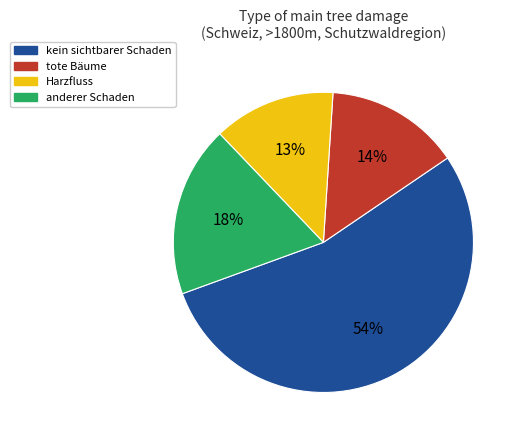

Combined, do anderer Schaden and Harzfluss account for over 50%?

No